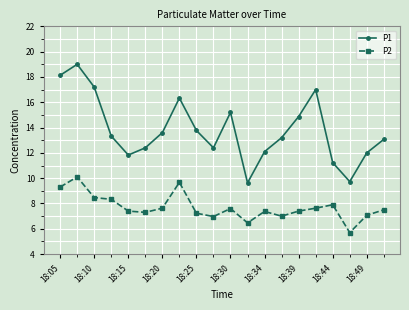

True or false: P2 has more than 0 points higher than both neighbors.

True